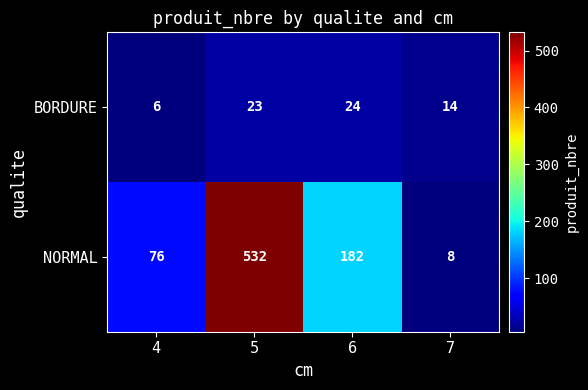

Which series has the widest spread of values?

NORMAL